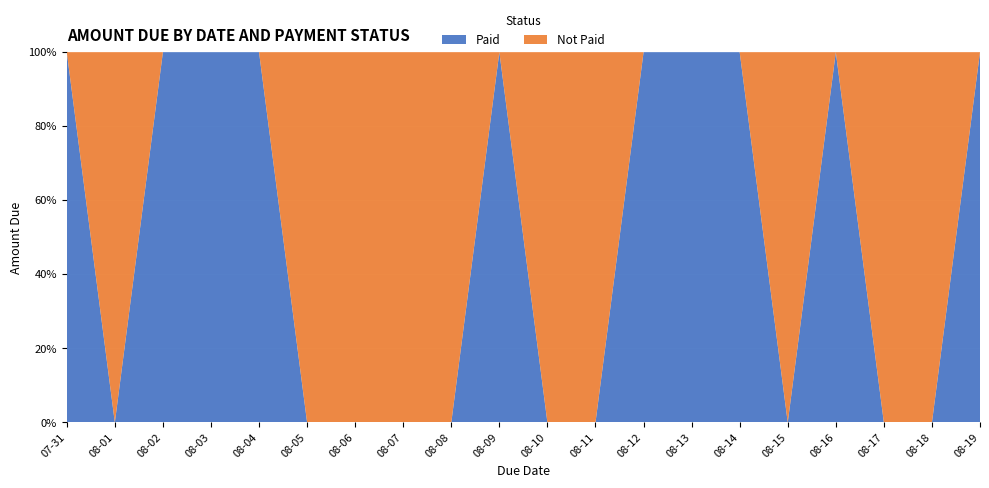

Reading right to left, transcribe all the data shown in this chart.

Paid: 2015-08-19=34175	2015-08-18=0	2015-08-17=0	2015-08-16=9635	2015-08-15=0	2015-08-14=210	2015-08-13=2478	2015-08-12=5247	2015-08-11=0	2015-08-10=0	2015-08-09=55678	2015-08-08=0	2015-08-07=0	2015-08-06=0	2015-08-05=0	2015-08-04=26877	2015-08-03=25142	2015-08-02=42458	2015-08-01=0	2015-07-31=45210
Not Paid: 2015-08-19=0	2015-08-18=56324	2015-08-17=8754	2015-08-16=0	2015-08-15=27475	2015-08-14=0	2015-08-13=0	2015-08-12=0	2015-08-11=142	2015-08-10=24125	2015-08-09=0	2015-08-08=4214	2015-08-07=24157	2015-08-06=253	2015-08-05=54785	2015-08-04=0	2015-08-03=0	2015-08-02=0	2015-08-01=45785	2015-07-31=0